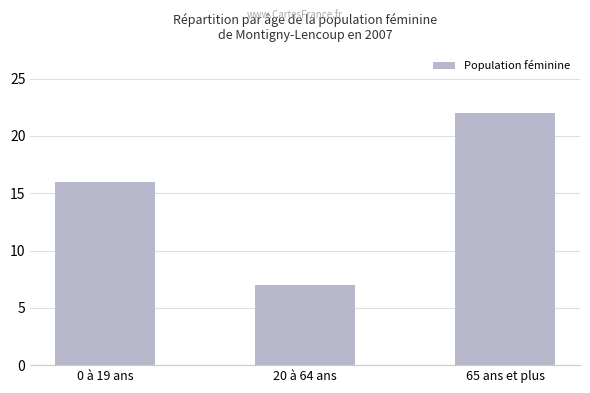

Reading left to right, what are all the values shown in this chart?

16	7	22